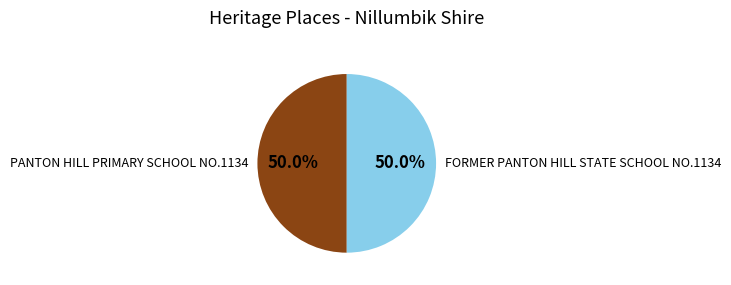

To the nearest percent, what is the average slice percentage?

50%